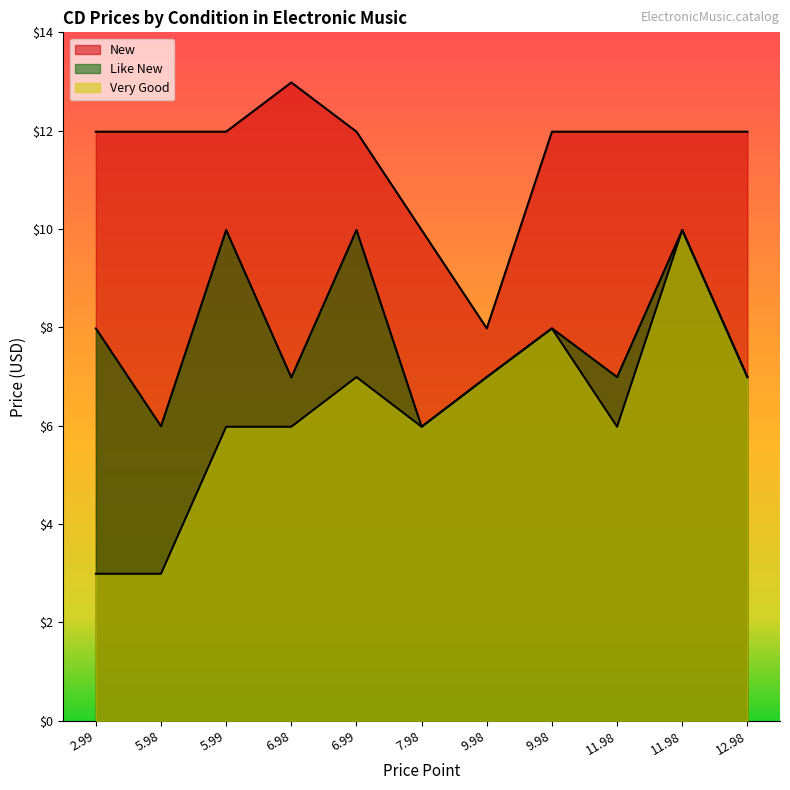

What is the difference between the highest and lowest values at 6.99?

5.0